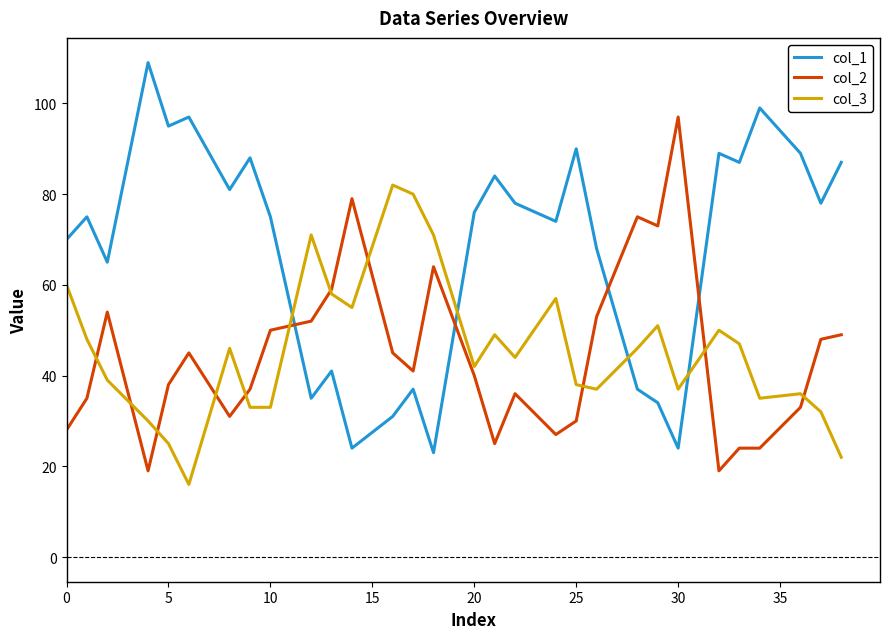

What is the smallest value displayed?

16